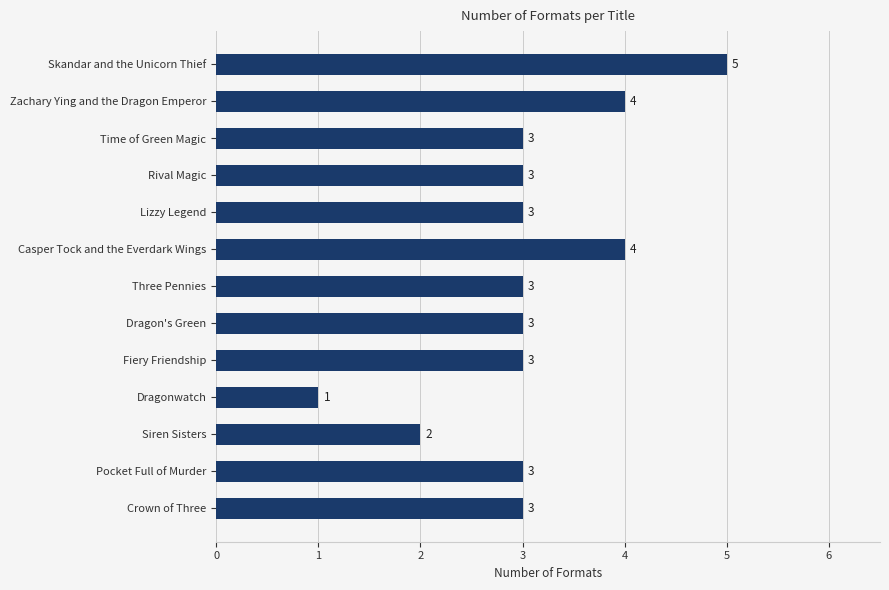

What is the sum of the values at Zachary Ying and the Dragon Emperor and Siren Sisters?

6